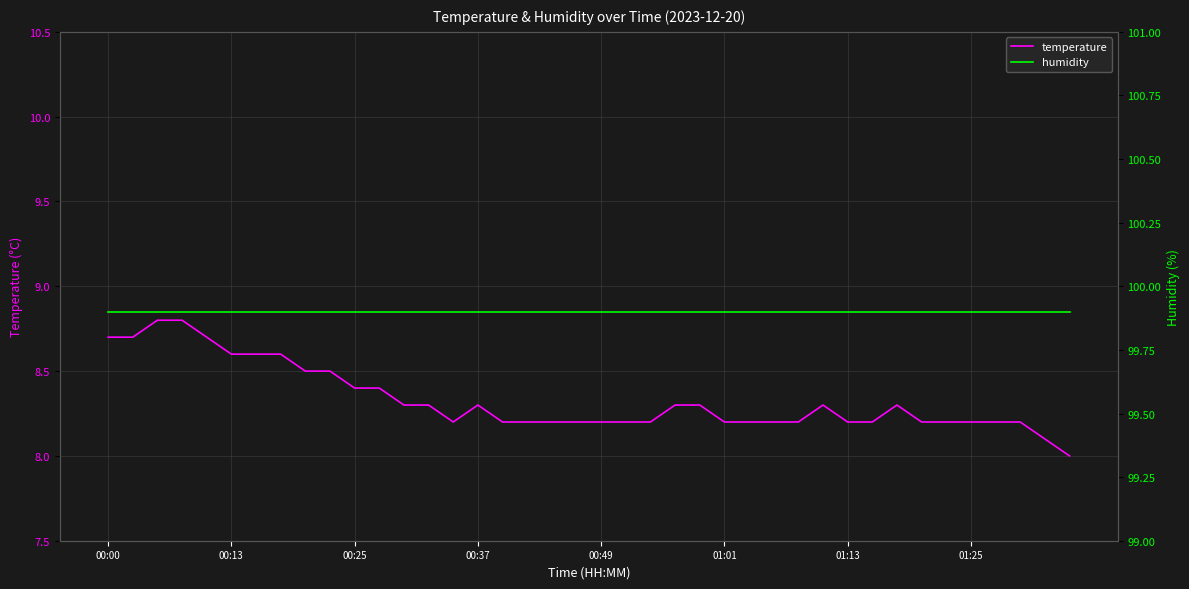

True or false: humidity has more than 0 interior local peaks.

False